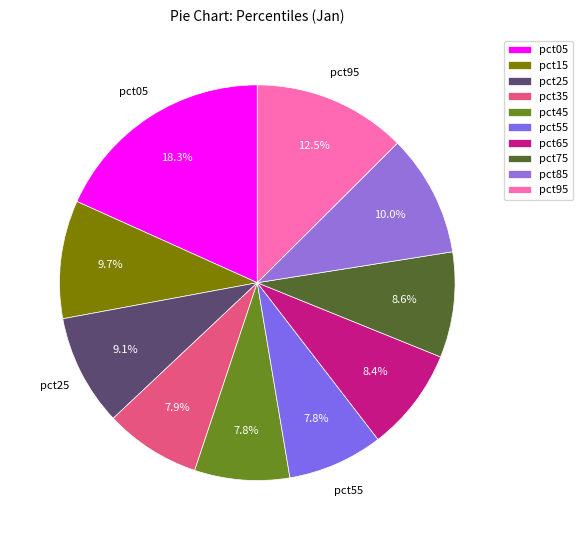

Which has a higher value, pct15 or pct05?

pct05